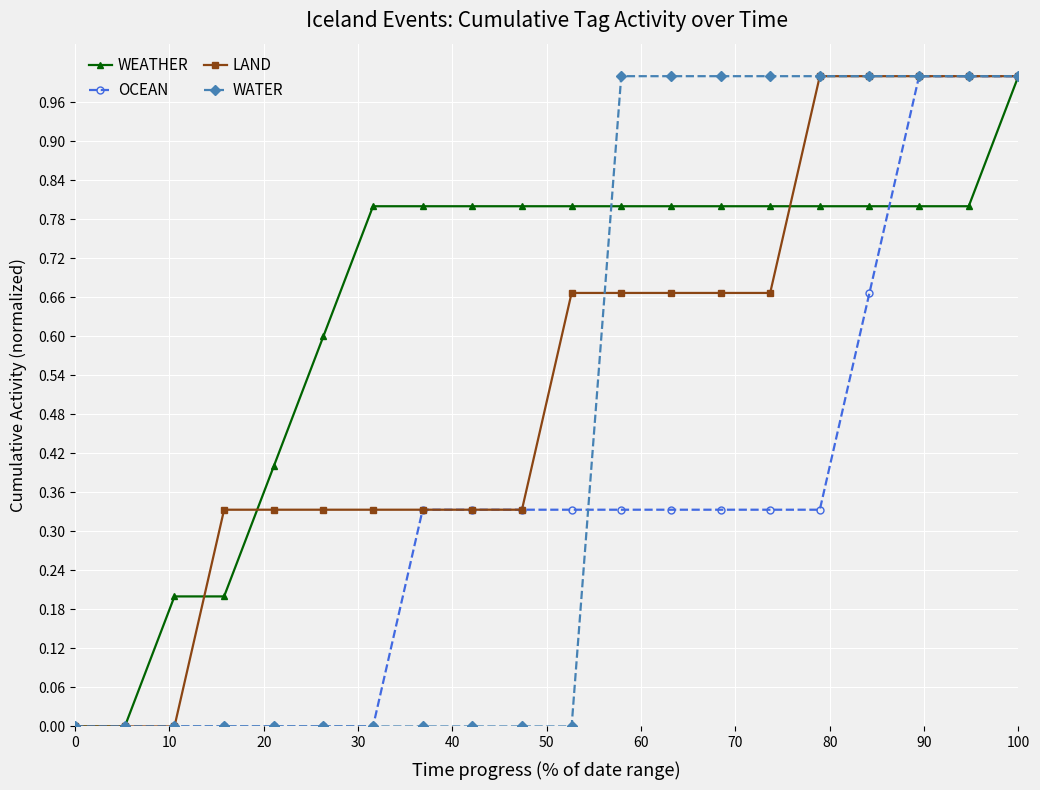

Rank the series by their average value, from highest to lowest.

WEATHER, LAND, WATER, OCEAN